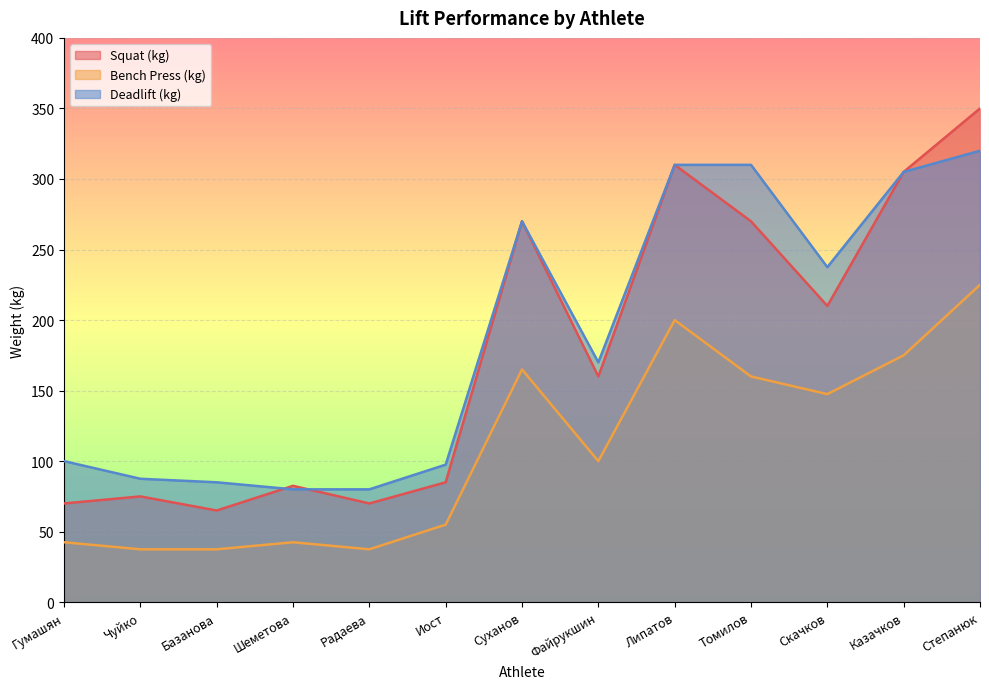

Between which two adjacent categories do Deadlift (kg) and Squat (kg) first intersect?

Базанова and Шеметова